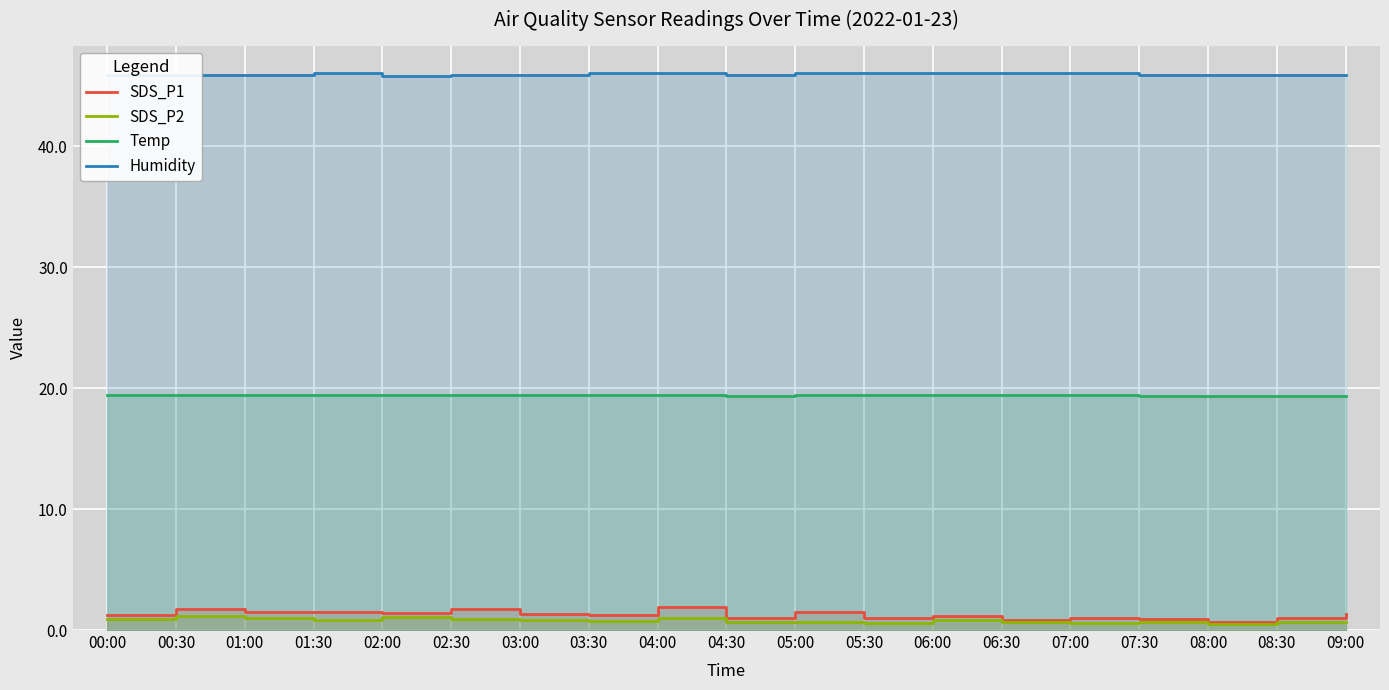

Reading left to right, extract all data points from this chart.

SDS_P1: 1.2	1.7	1.5	1.5	1.4	1.7	1.3	1.3	1.9	1.0	1.5	1.0	1.1	0.8	1.0	0.9	0.7	1.0	1.3
SDS_P2: 0.9	1.2	1.0	0.8	1.1	0.9	0.8	0.7	1.0	0.7	0.7	0.6	0.8	0.7	0.6	0.7	0.5	0.7	0.7
Temp: 19.4	19.4	19.4	19.4	19.4	19.4	19.4	19.4	19.4	19.3	19.4	19.4	19.4	19.4	19.4	19.3	19.3	19.3	19.3
Humidity: 45.9	45.9	45.9	46.0	45.8	45.9	45.9	46.0	46.0	45.9	46.0	46.0	46.0	46.0	46.0	45.9	45.9	45.9	45.9